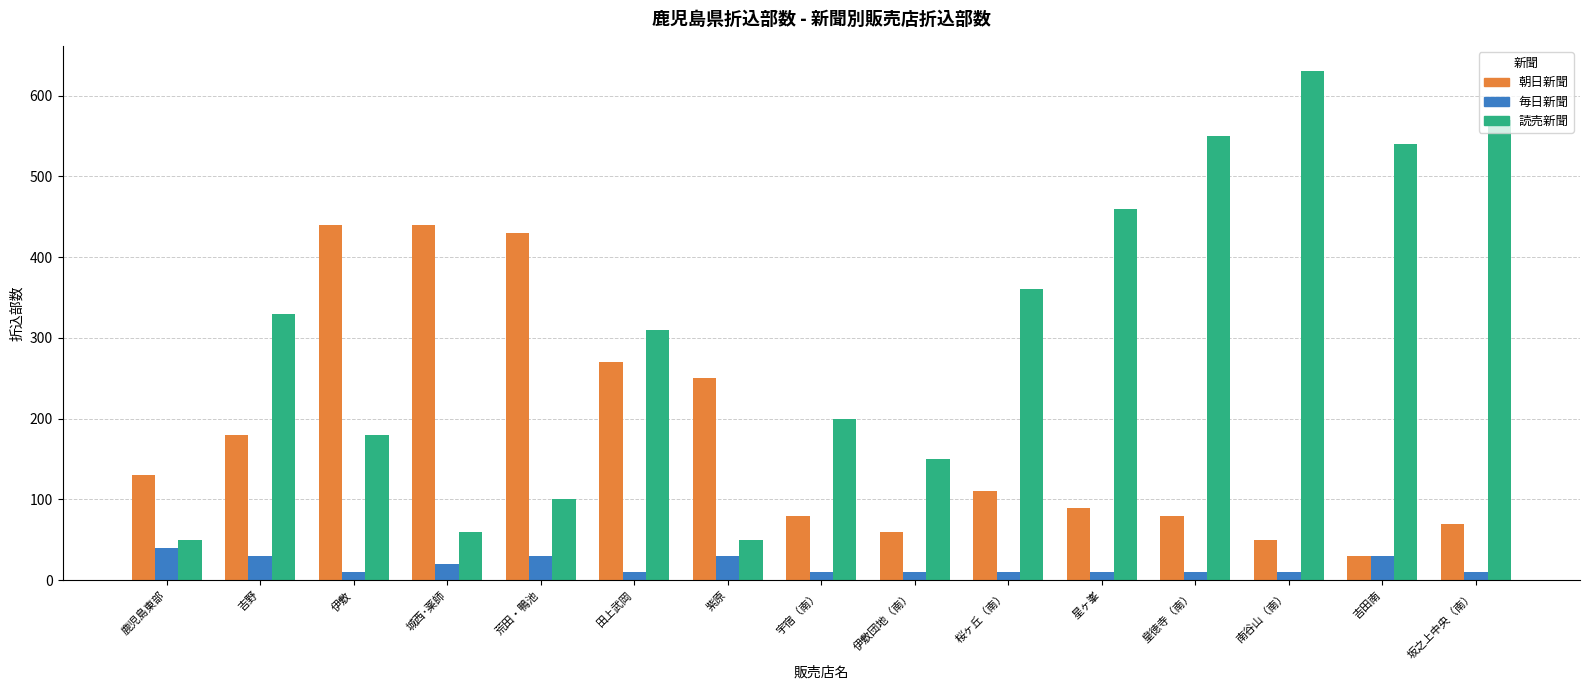

What is the greatest value displayed?

630